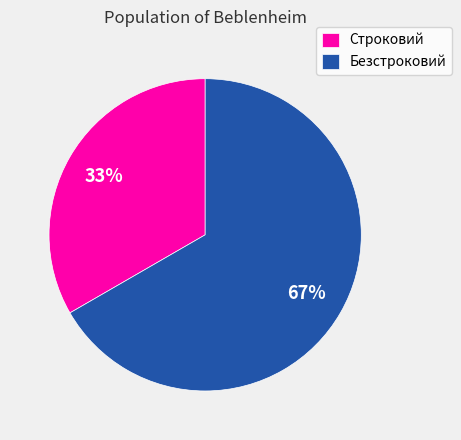

What is the largest slice in the pie chart?

Безстроковий